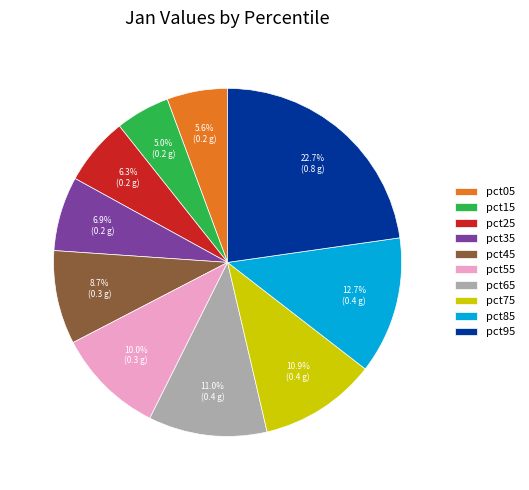

To the nearest percent, what is the combined percentage of pct35 and pct15?

12%